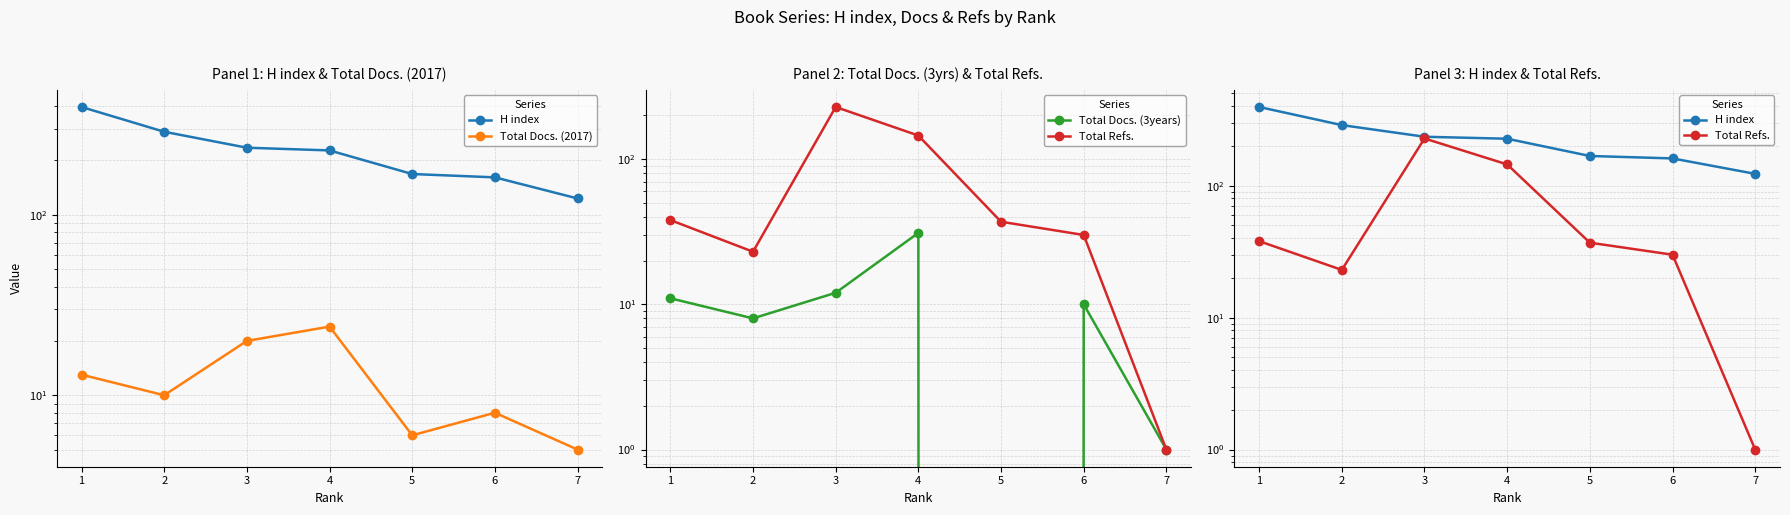

What is the sum of the Total Docs. (2017) values at 7 and 6?

13